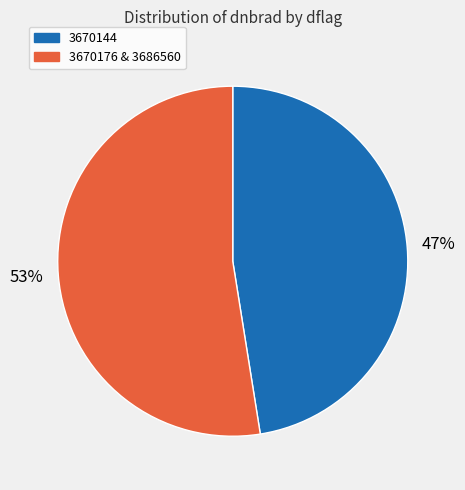

Is there any slice that represents more than half of the pie?

Yes